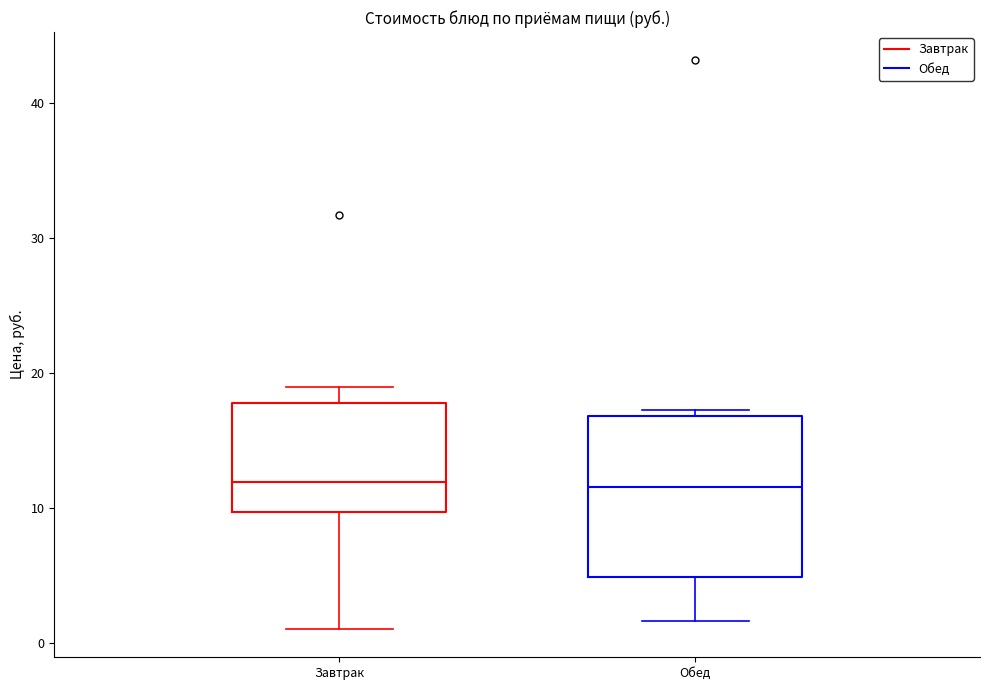

Reading left to right, read every box against the y-axis: the position of its median line, the range the box covers, and the ends of its whiskers. The values are not printed on the chart, so give them approximately, as read against the axis.

Завтрак: median 12, box 10 to 18, whiskers 1 to 19
Обед: median 12, box 5 to 17, whiskers 2 to 17 (just above the box's upper edge)